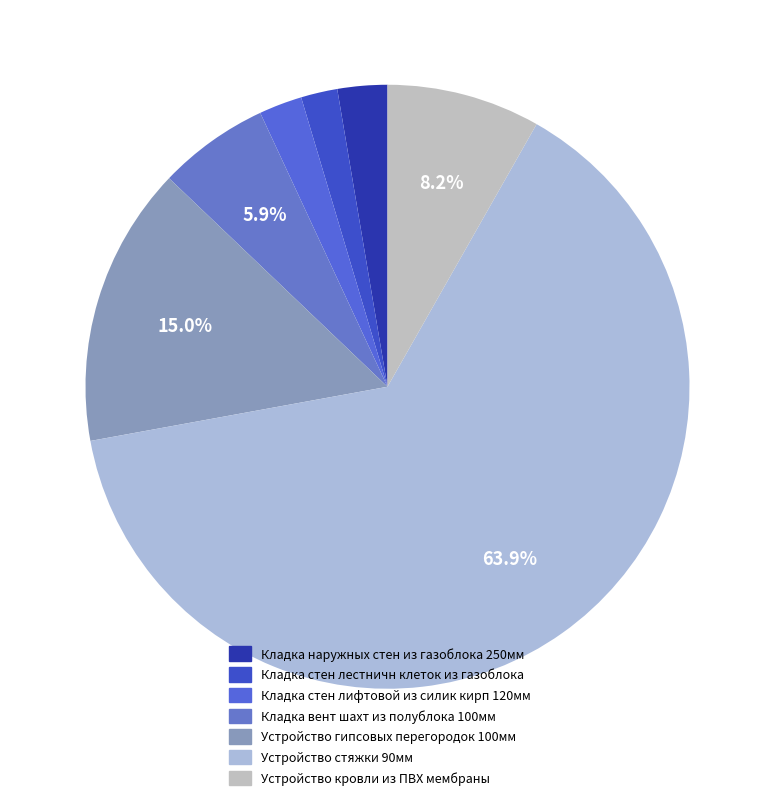

Does Устройство гипсовых перегородок 100мм represent more than half of the total?

No